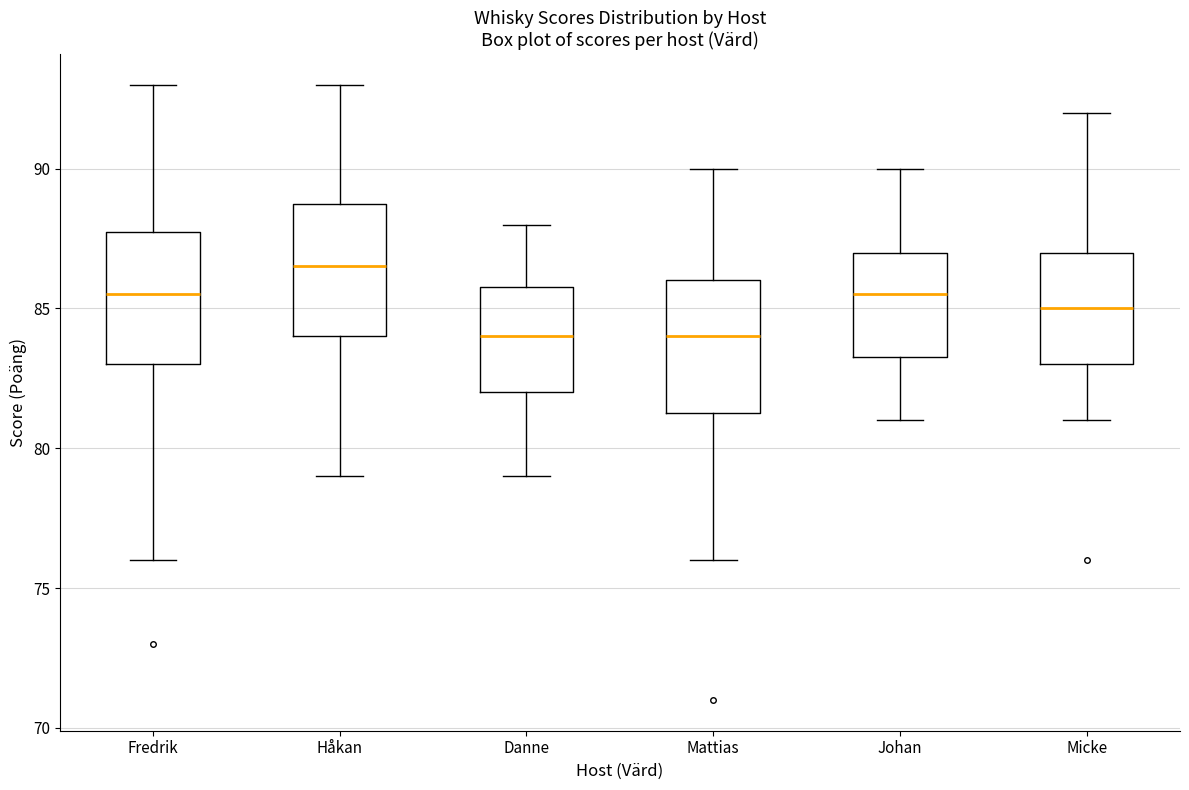

Reading left to right, read every box against the y-axis: the position of its median line, the range the box covers, and the ends of its whiskers. The values are not printed on the chart, so give them approximately, as read against the axis.

Fredrik: median 85.5, box 83.0 to 88.0, whiskers 76.0 to 93.0
Håkan: median 86.5, box 84.0 to 89.0, whiskers 79.0 to 93.0
Danne: median 84.0, box 82.0 to 86.0, whiskers 79.0 to 88.0
Mattias: median 84.0, box 81.5 to 86.0, whiskers 76.0 to 90.0
Johan: median 85.5, box 83.5 to 87.0, whiskers 81.0 to 90.0
Micke: median 85.0, box 83.0 to 87.0, whiskers 81.0 to 92.0